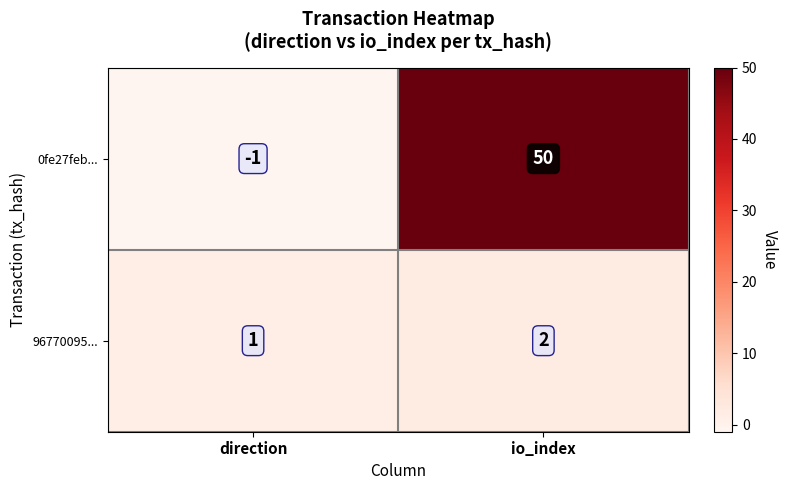

Is it true that 0fe27feb... equals 50 at io_index?

True